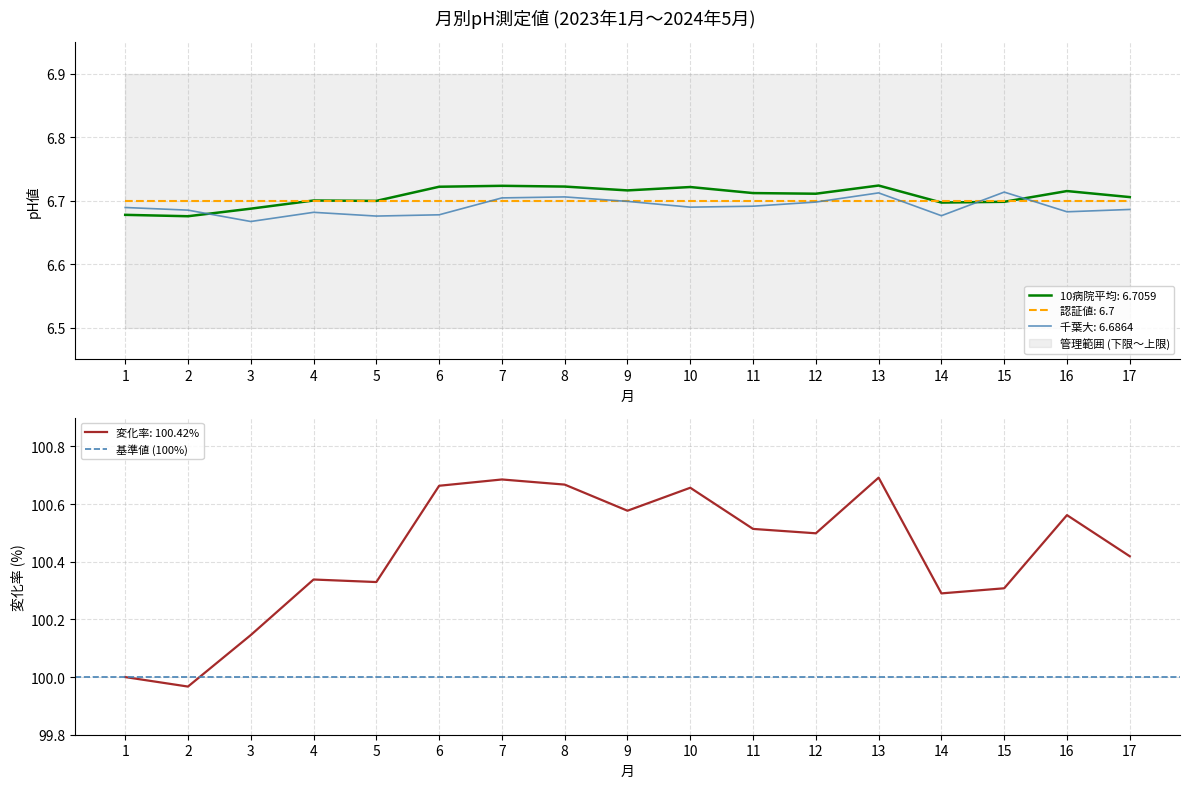

Which series has the largest range (max minus min)?

2023.1月値を100%変化率